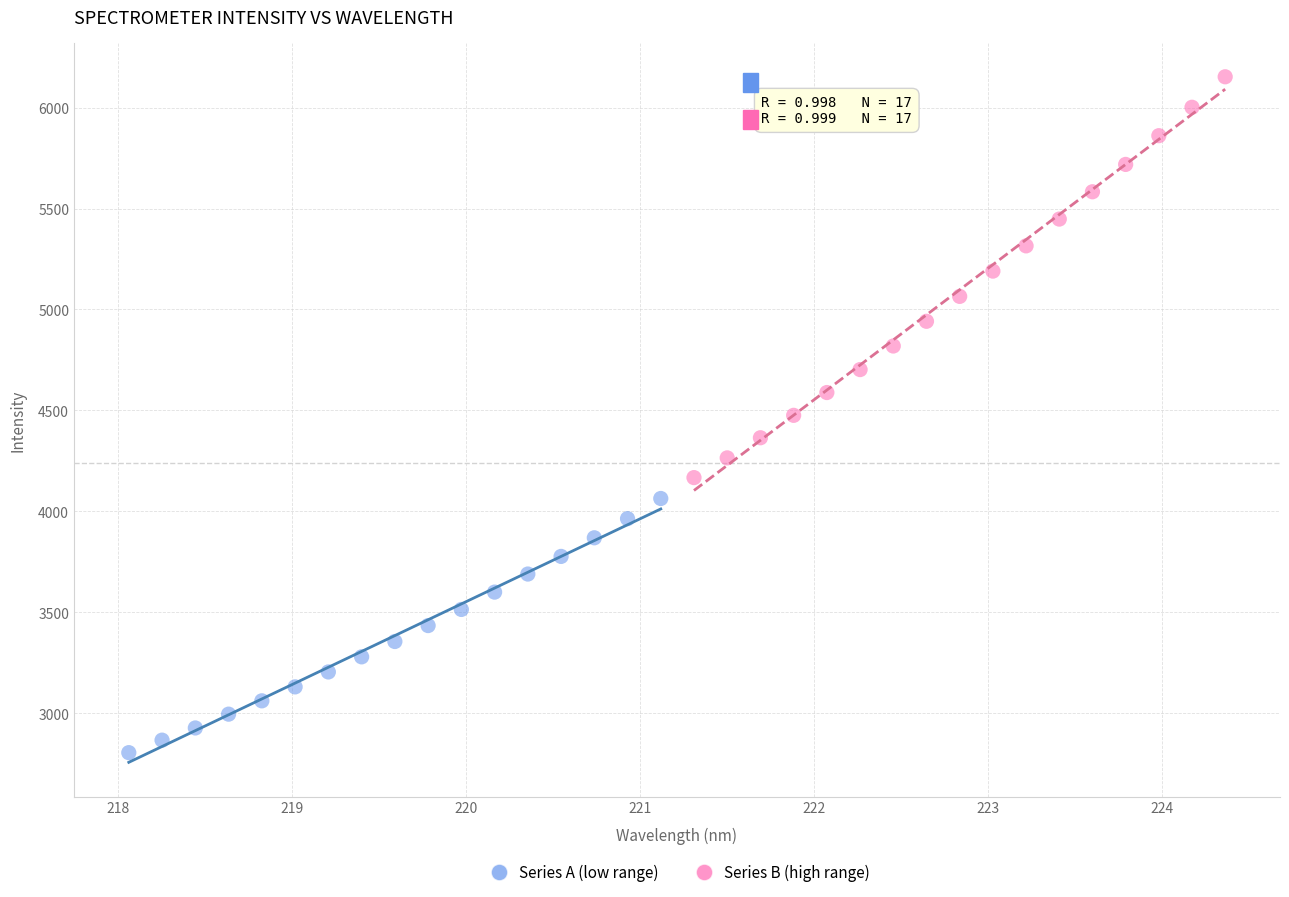

What are all the series names shown in the legend?

Series A (low range), Series B (high range)